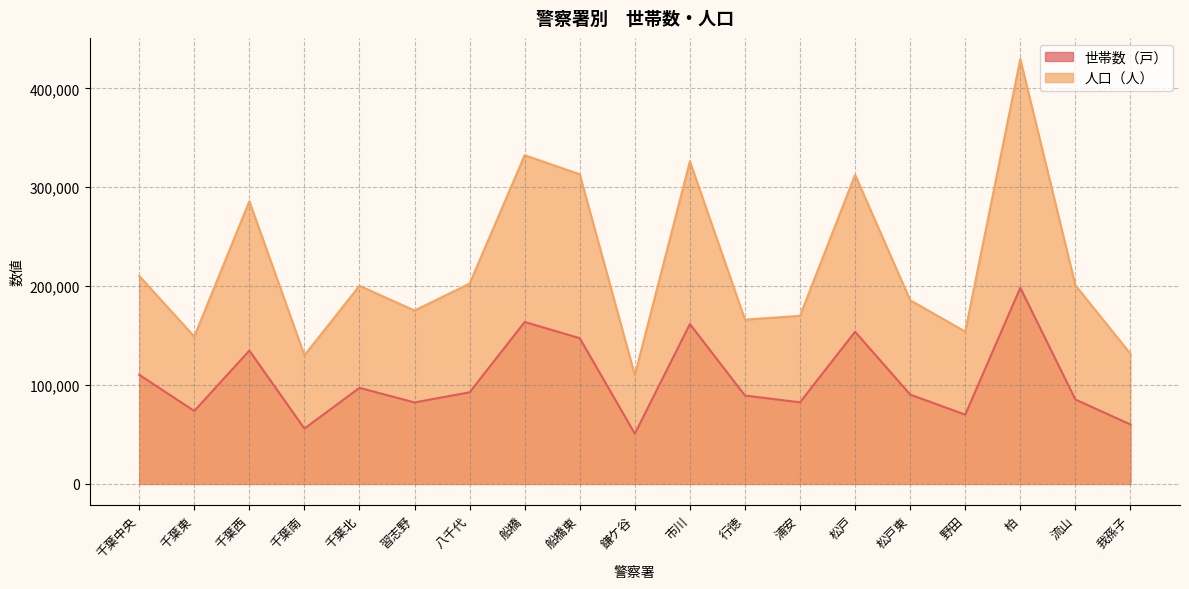

Reading left to right, list all the values displayed in this chart.

世帯数（戸）: 110345	73770	134792	55940	97174	82397	92649	163737	147365	50775	161654	89374	82526	153887	90353	70022	198329	85364	60114
人口（人）: 210334	148947	285856	130033	200338	175301	202561	332397	313053	109979	326165	166118	169963	312541	185777	153993	429567	200895	131559